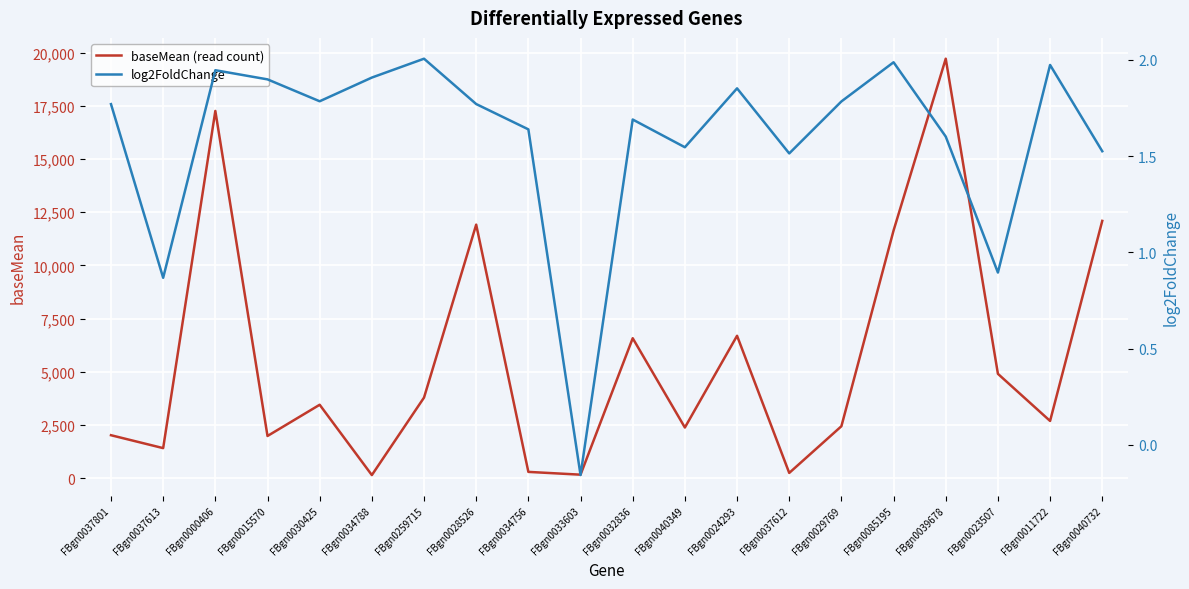

How many interior local peaks does the baseMean (read count) series have?

6